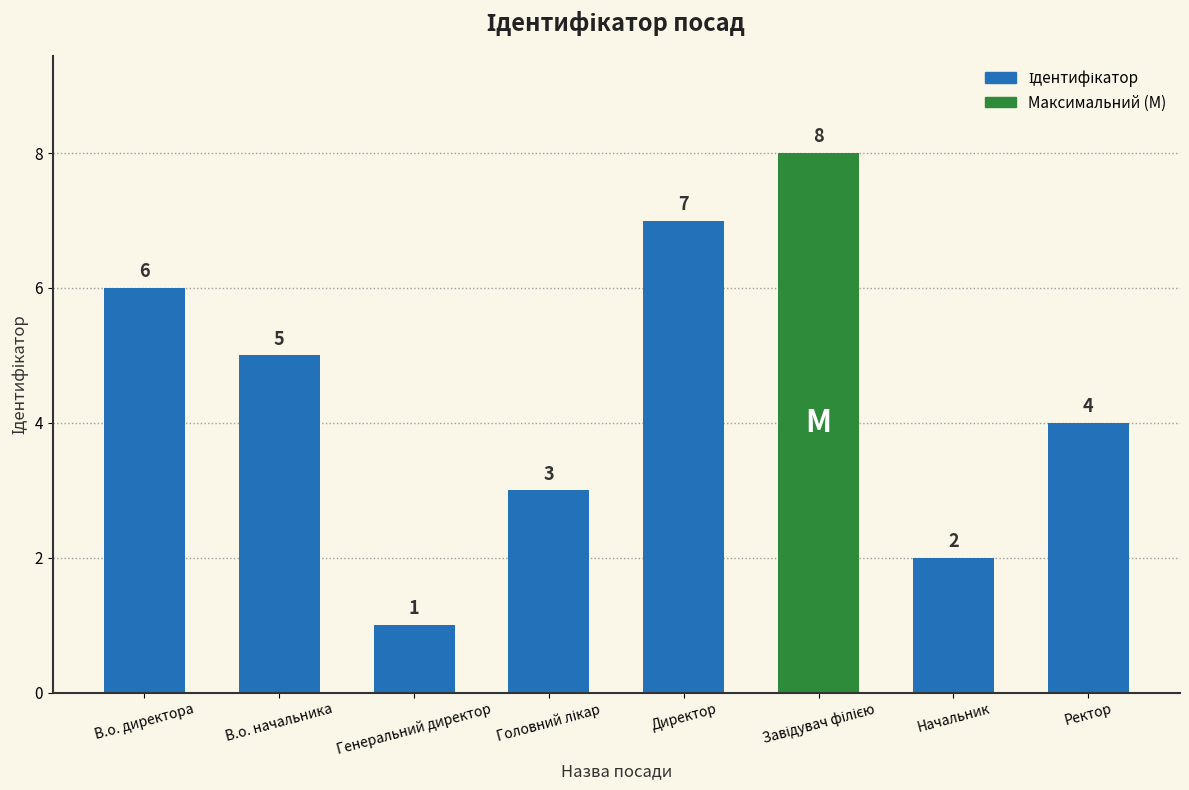

What position from the right is Генеральний директор?

6